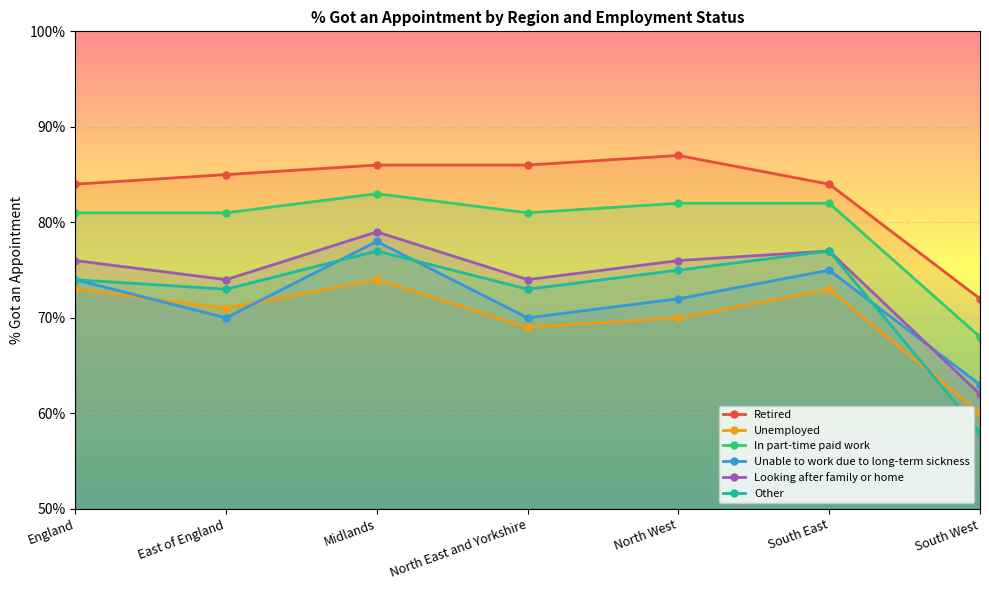

Reading left to right, what are all the values shown in this chart?

Retired: 0.8	0.8	0.9	0.9	0.9	0.8	0.7
Unemployed: 0.7	0.7	0.7	0.7	0.7	0.7	0.6
In part-time paid work: 0.8	0.8	0.8	0.8	0.8	0.8	0.7
Unable to work due to long-term sickness: 0.7	0.7	0.8	0.7	0.7	0.8	0.6
Looking after family or home: 0.8	0.7	0.8	0.7	0.8	0.8	0.6
Other: 0.7	0.7	0.8	0.7	0.8	0.8	0.6